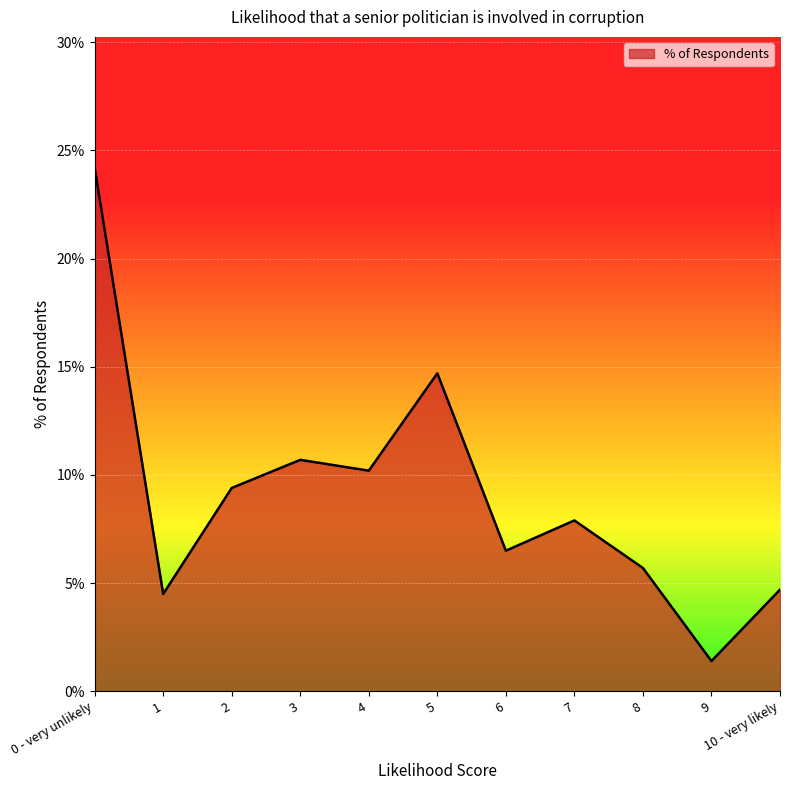

Between 9 and 0 - very unlikely, which is larger?

0 - very unlikely